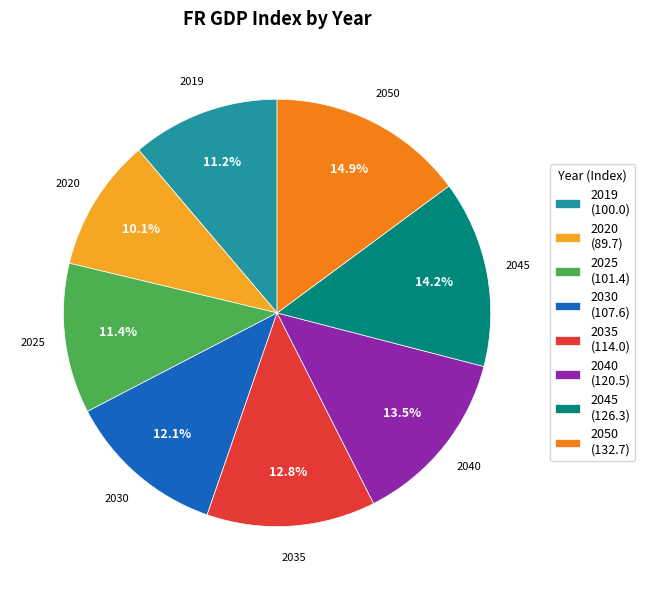

Is the sum of 2050 and 2019 greater than half?

No